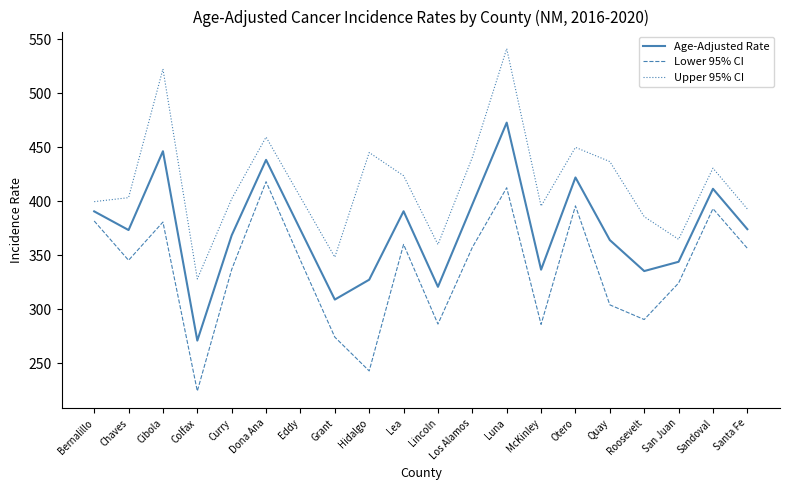

What is the total value across all series at Dona Ana?

1316.1